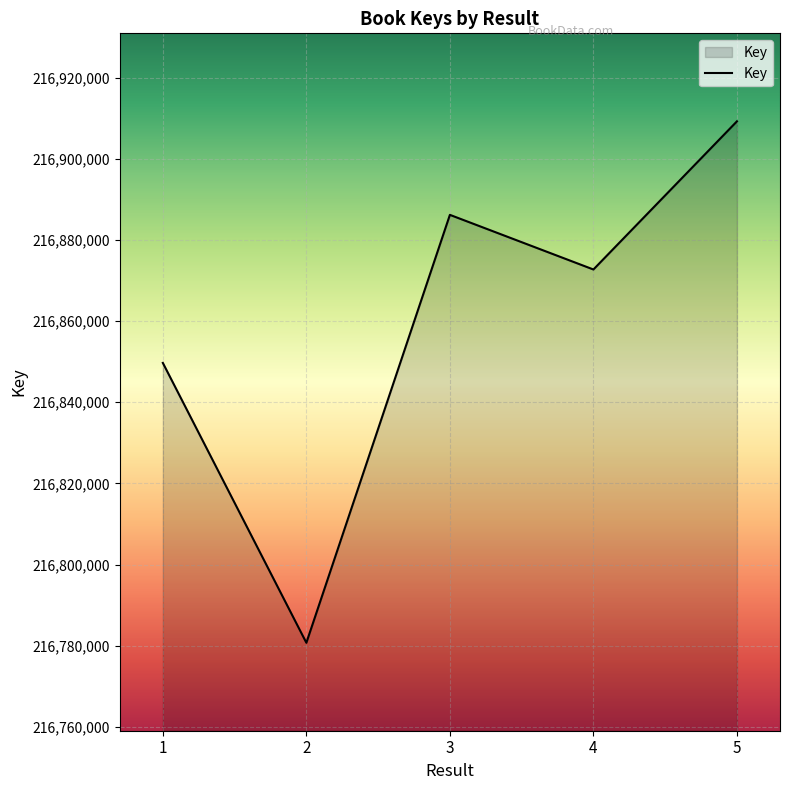

Rank the categories by value from lowest to highest.

2, 1, 4, 3, 5